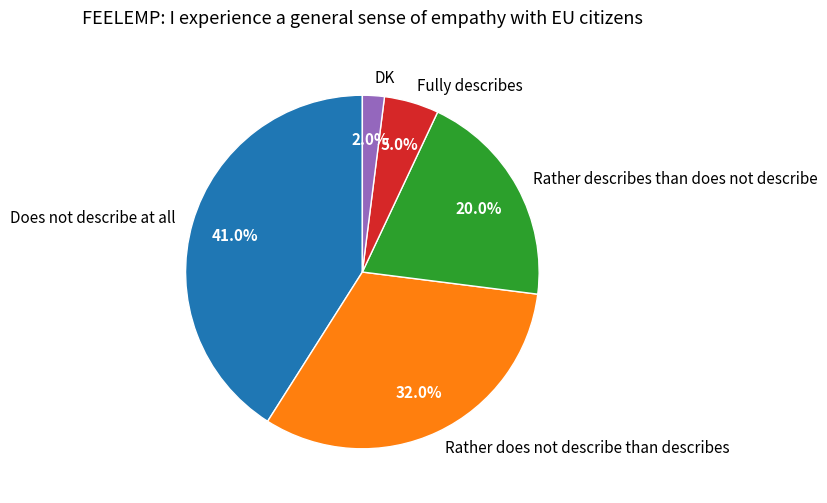

Does any single category account for the majority?

No